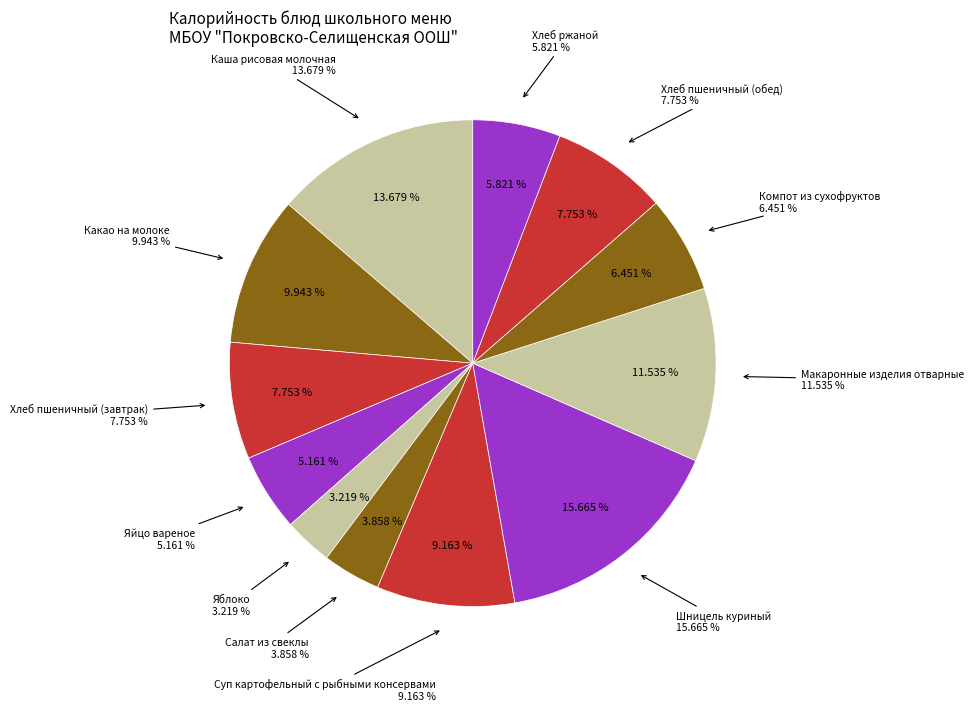

To the nearest percent, what is the difference between the Хлеб пшеничный (завтрак) and Шницель куриный slice percentages?

8%